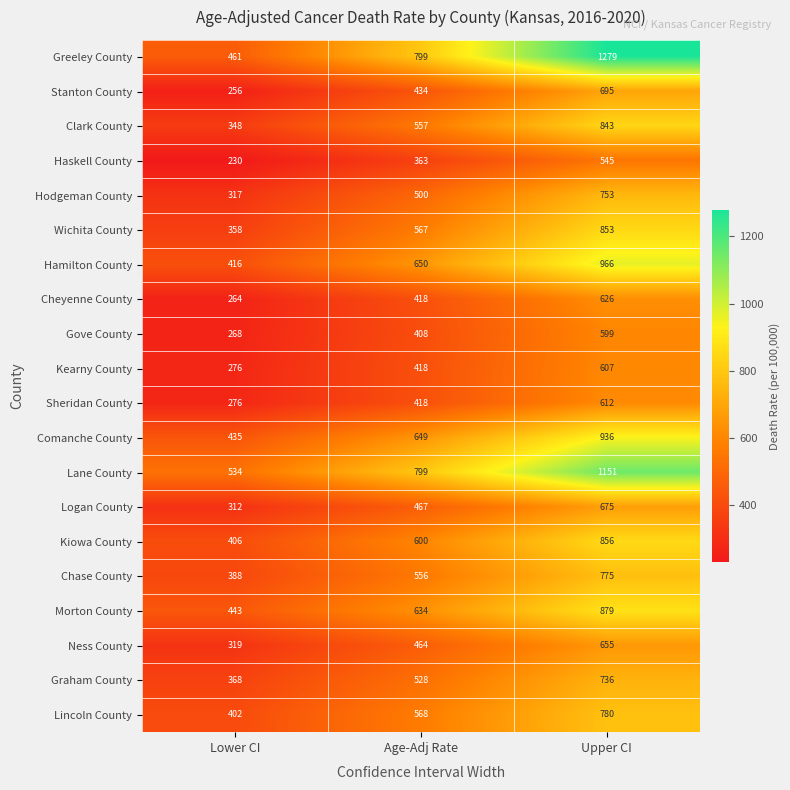

What is the difference between the maximum and minimum values in the Clark County series?

495